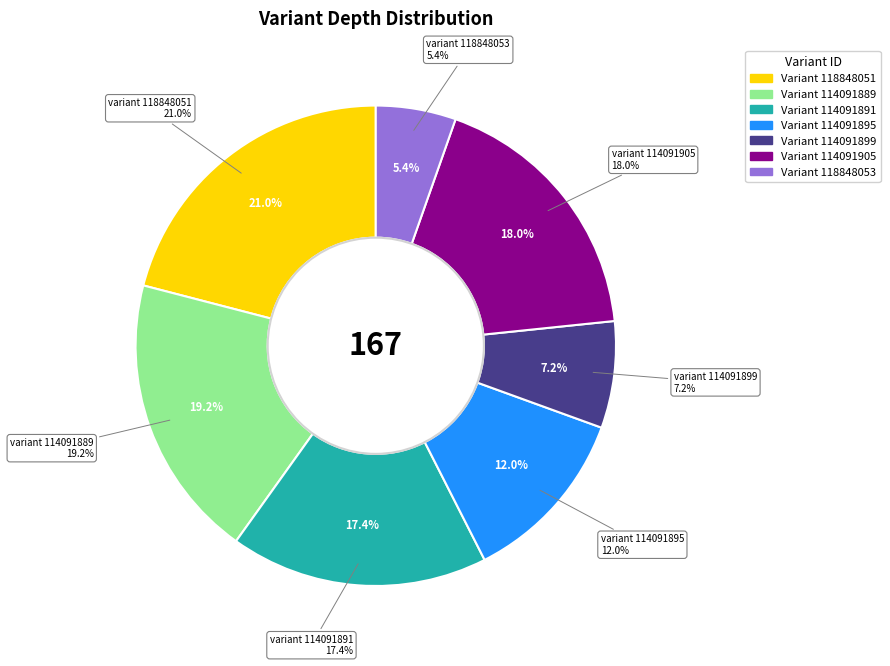

Approximately how many times larger is the value at 114091895 compared to 114091891?

0.7